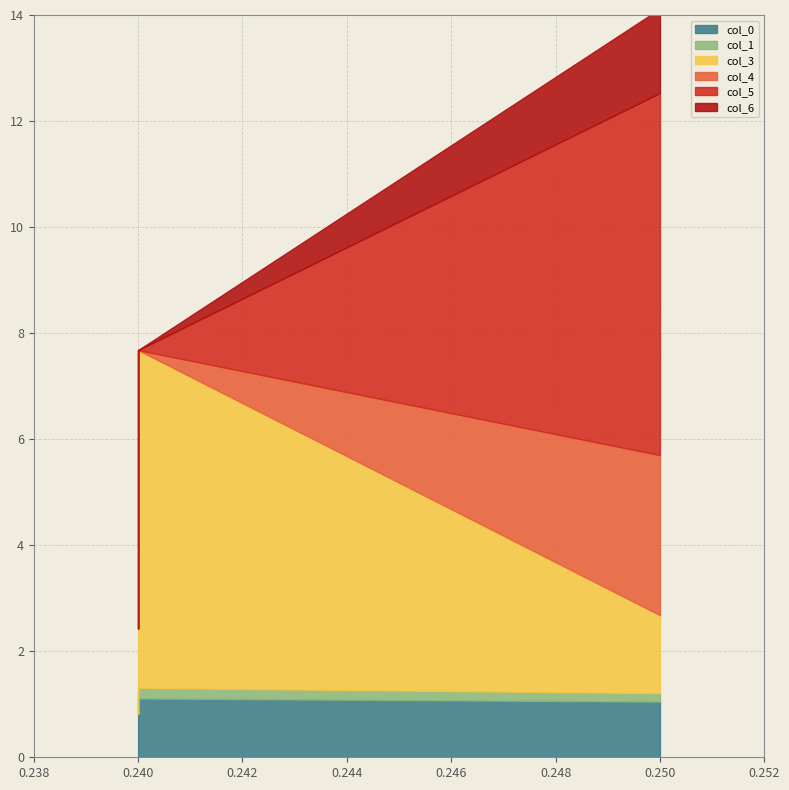

The col_6 series shows 0.8 at 0.24. True or false?

False